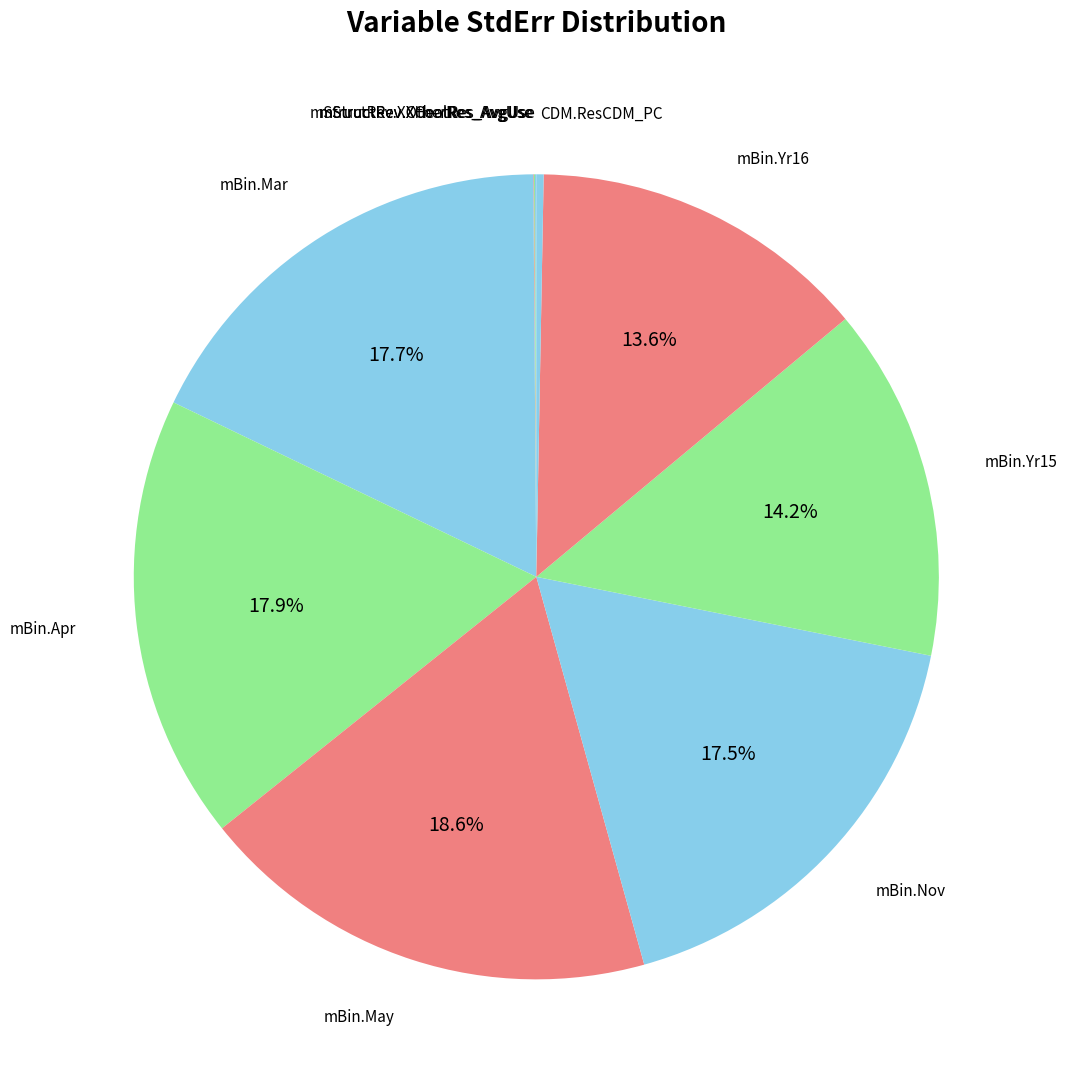

Between CDM.ResCDM_PC and mBin.Yr16, which is larger?

mBin.Yr16